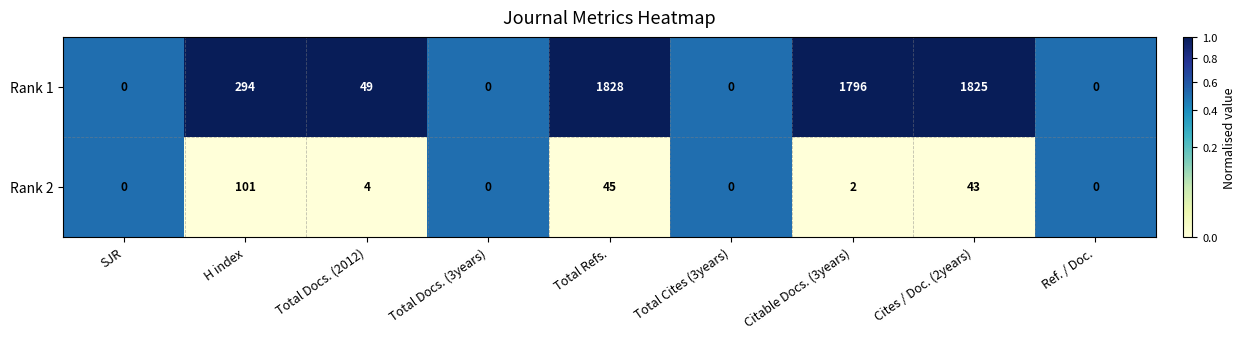

Reading right to left, transcribe all the data shown in this chart.

Rank 1: 0	1825	1796	0	1828	0	49	294	0
Rank 2: 0	43	2	0	45	0	4	101	0